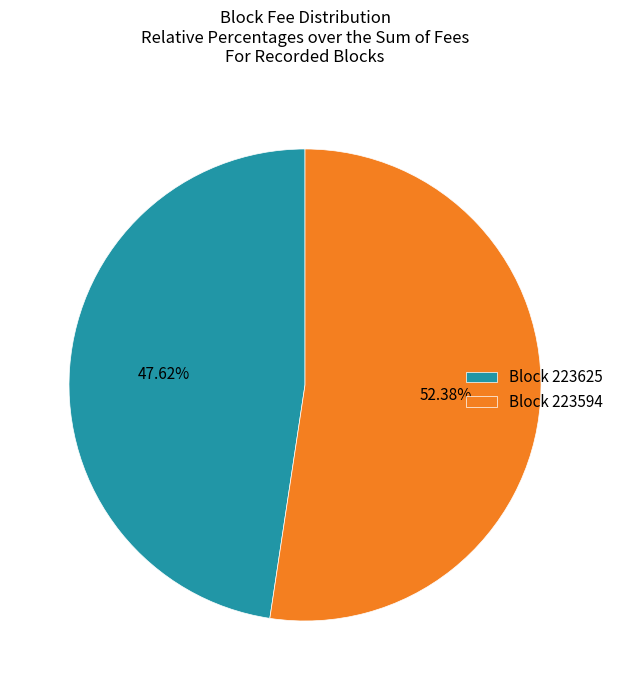

Is Block 223594 the majority of the pie?

Yes